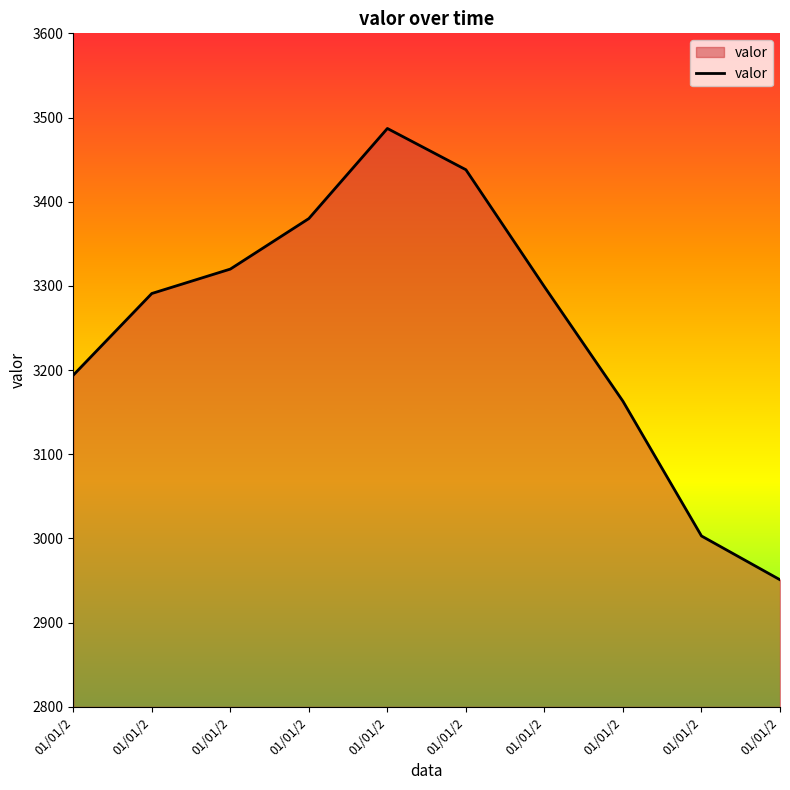

The value at 01/01/2 is 3487. True or false?

True